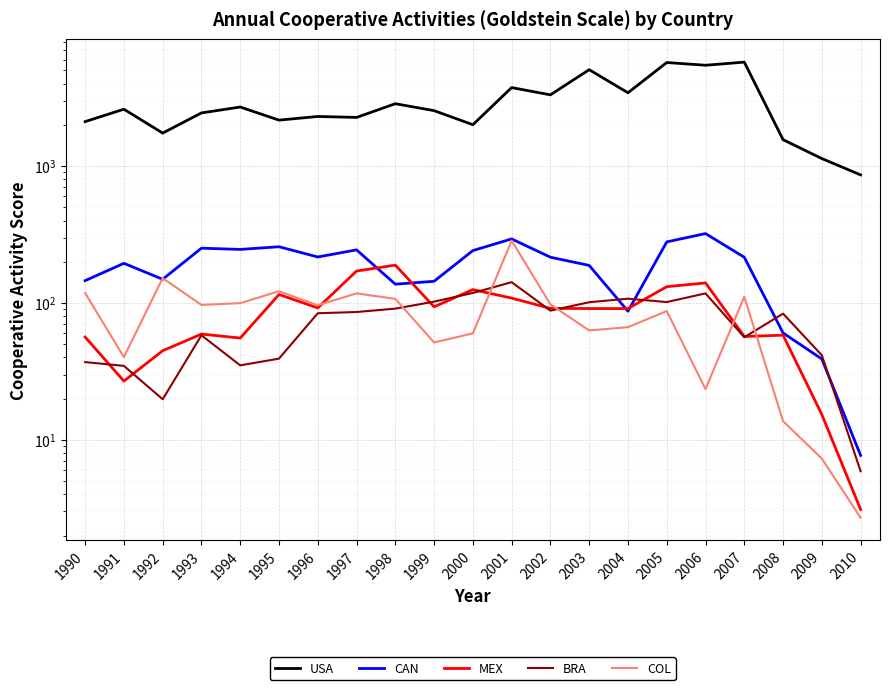

Reading left to right, list all the values displayed in this chart.

USA: 1990=2113.4	1991=2604.3	1992=1742.2	1993=2446.6	1994=2701.3	1995=2166.9	1996=2304.9	1997=2267.8	1998=2855.7	1999=2541.3	2000=2006.4	2001=3745.6	2002=3316.2	2003=5061.8	2004=3433.8	2005=5711.1	2006=5454.7	2007=5749.7	2008=1560.1	2009=1135.1	2010=862.6
CAN: 1990=145.6	1991=194.9	1992=149.0	1993=251.4	1994=246.2	1995=257.6	1996=216.8	1997=244.4	1998=137.2	1999=144.1	2000=241.5	2001=293.8	2002=216.0	2003=188.1	2004=87.1	2005=279.4	2006=321.5	2007=215.8	2008=60.4	2009=39.0	2010=7.7
MEX: 1990=56.4	1991=26.9	1992=44.8	1993=59.3	1994=55.4	1995=115.4	1996=92.0	1997=171.2	1998=189.0	1999=93.8	2000=125.2	2001=108.6	2002=91.3	2003=91.1	2004=91.0	2005=131.5	2006=140.2	2007=56.9	2008=58.2	2009=15.3	2010=3.1
BRA: 1990=37.0	1991=34.7	1992=19.8	1993=58.1	1994=35.0	1995=39.2	1996=84.2	1997=85.9	1998=91.0	1999=102.3	2000=118.4	2001=142.0	2002=87.9	2003=101.3	2004=107.5	2005=101.6	2006=117.5	2007=56.2	2008=83.6	2009=41.5	2010=5.9
COL: 1990=118.2	1991=40.2	1992=151.9	1993=96.8	1994=99.8	1995=121.9	1996=96.3	1997=117.5	1998=107.2	1999=51.5	2000=60.0	2001=285.6	2002=97.7	2003=63.0	2004=66.6	2005=87.3	2006=23.5	2007=111.2	2008=13.7	2009=7.3	2010=2.7